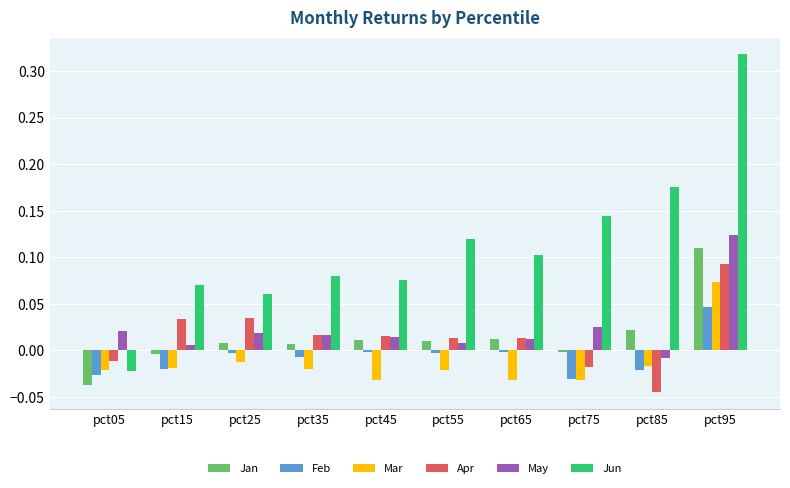

How many data points in Mar are above 0?

1